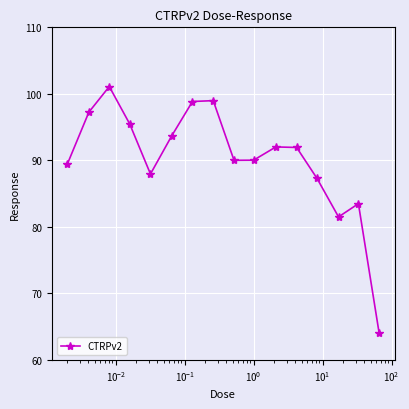

How many data points are less than 91?

8